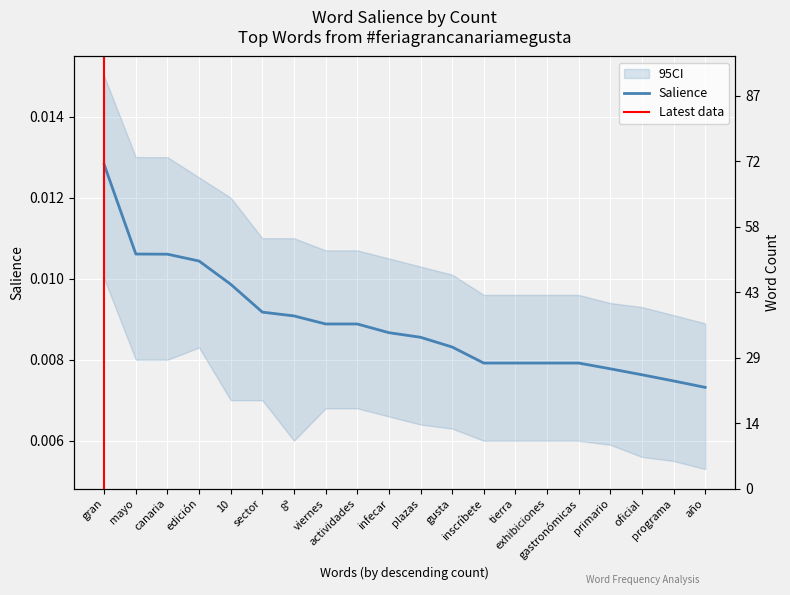

Which has a higher value, año or viernes?

viernes